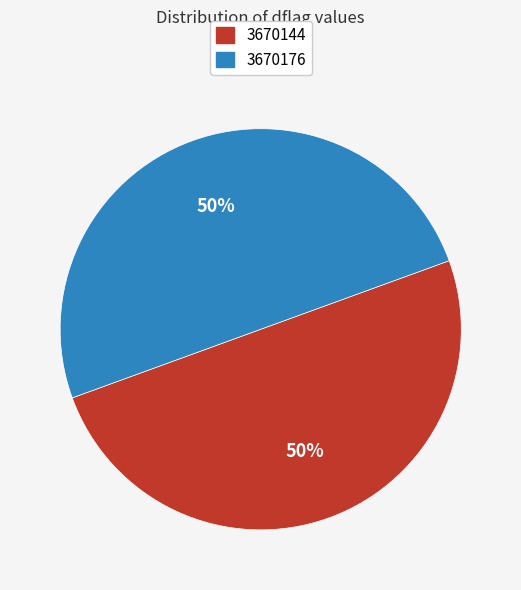

What is the ratio of the value at 3670176 to the value at 3670144?

1.0